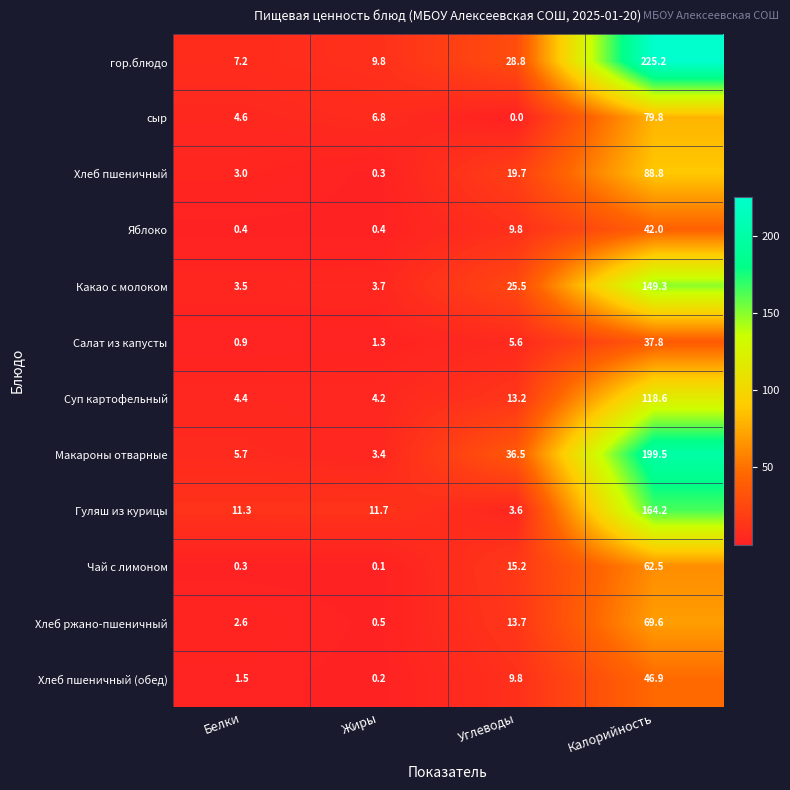

The value of Суп картофельный at Белки is 6.5. True or false?

False